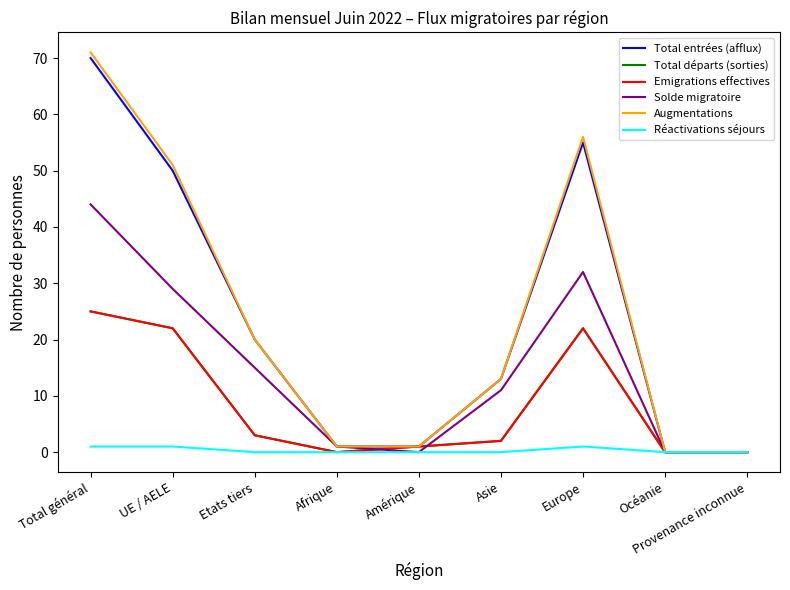

Does the chart display data point markers on the line(s)?

No